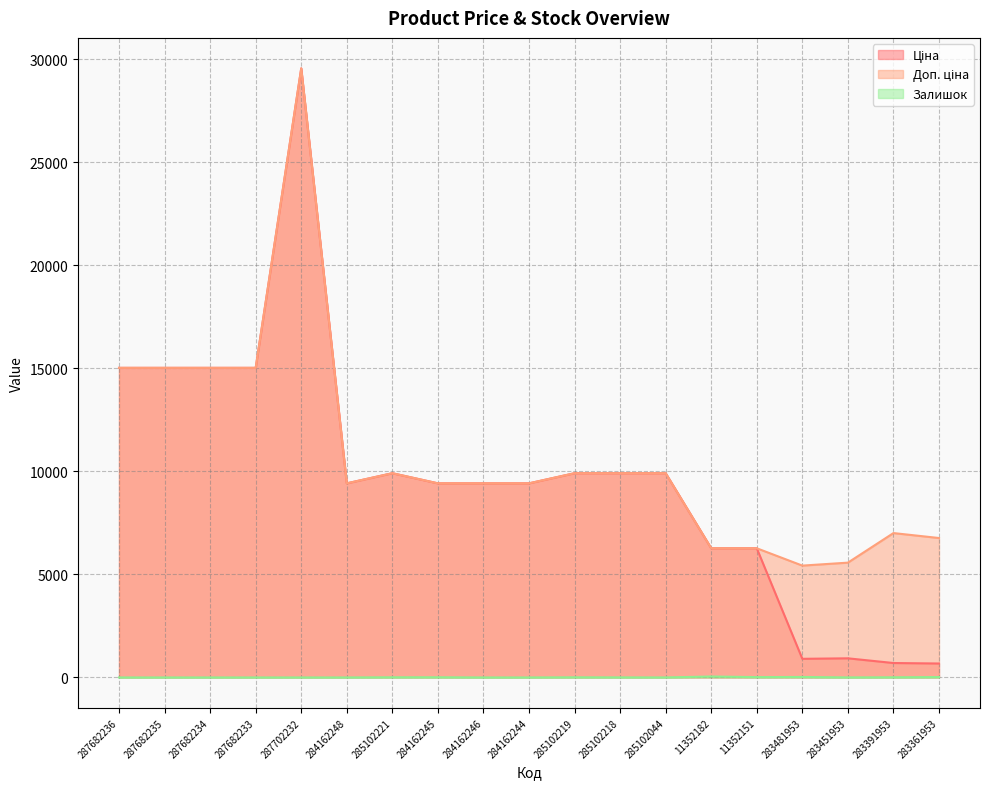

Rank the series by their maximum value, from highest to lowest.

Ціна, Доп. ціна, Залишок